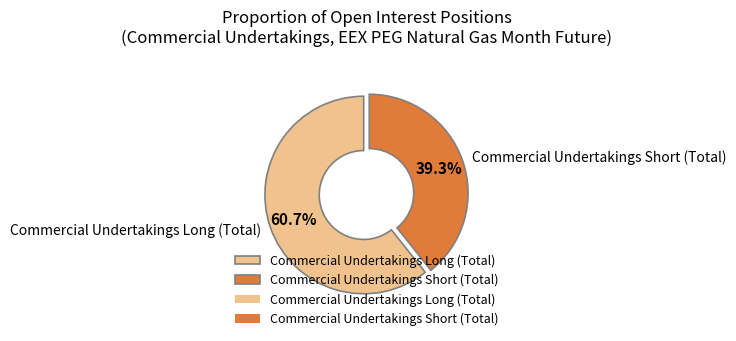

Which category has the biggest portion of the pie?

Commercial Undertakings Long (Total)